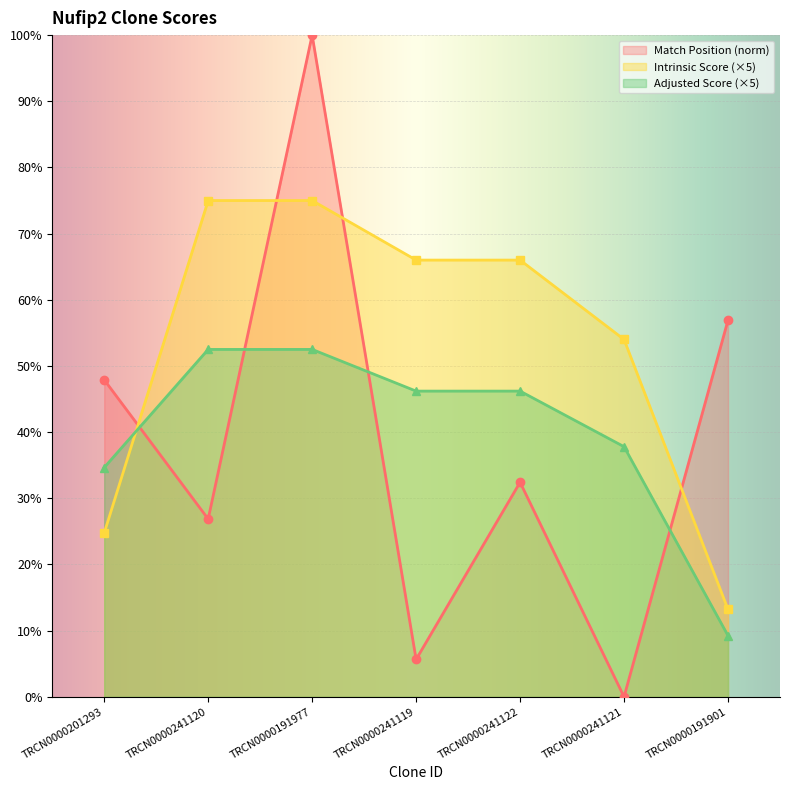

What is the minimum value for Intrinsic Score?

13.2